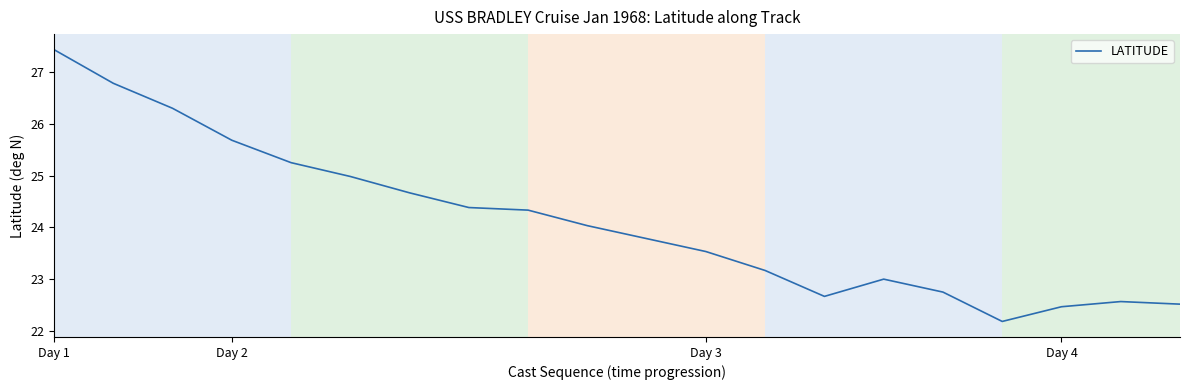

What is the greatest value displayed?

27.4